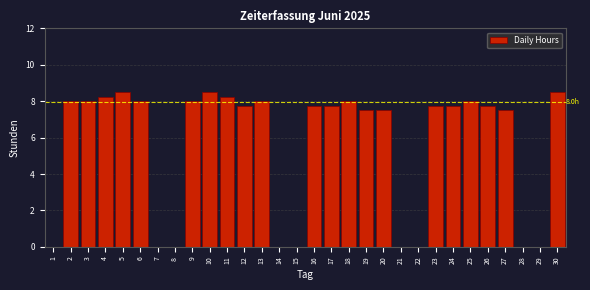

What is the sum of the values at 17 and 15?

7.8